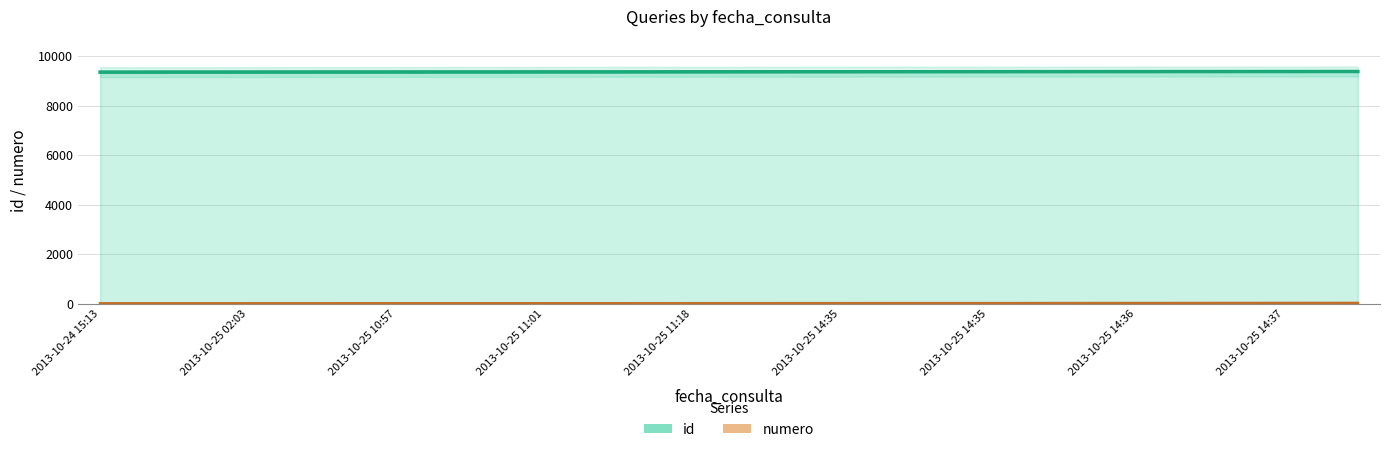

What are all the series names shown in the legend?

id, numero